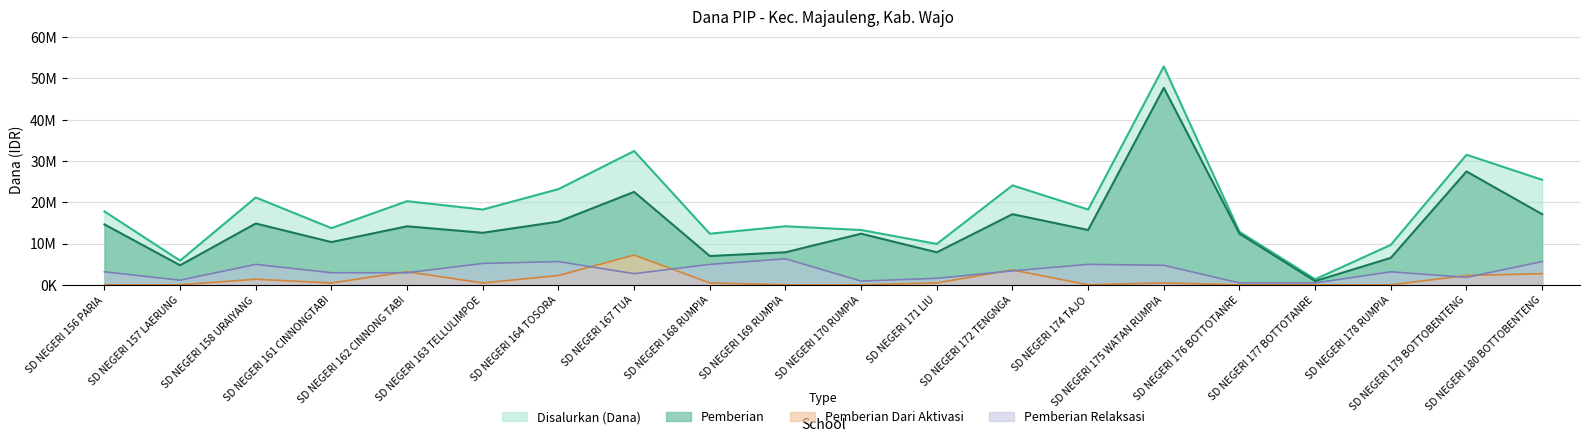

Reading left to right, extract all data points from this chart.

Disalurkan (Dana): SD NEGERI 156 PARIA=17775000	SD NEGERI 157 LAERUNG=5850000	SD NEGERI 158 URAIYANG=21150000	SD NEGERI 161 CINNONGTABI=13725000	SD NEGERI 162 CINNONG TABI=20250000	SD NEGERI 163 TELLULIMPOE=18225000	SD NEGERI 164 TOSORA=23175000	SD NEGERI 167 TUA=32400000	SD NEGERI 168 RUMPIA=12375000	SD NEGERI 169 RUMPIA=14175000	SD NEGERI 170 RUMPIA=13275000	SD NEGERI 171 LIU=9900000	SD NEGERI 172 TENGNGA=24075000	SD NEGERI 174 TAJO=18225000	SD NEGERI 175 WATAN RUMPIA=52875000	SD NEGERI 176 BOTTOTANRE=12825000	SD NEGERI 177 BOTTOTANRE=1350000	SD NEGERI 178 RUMPIA=9675000	SD NEGERI 179 BOTTOBENTENG=31500000	SD NEGERI 180 BOTTOBENTENG=25425000
Pemberian: SD NEGERI 156 PARIA=14625000	SD NEGERI 157 LAERUNG=4725000	SD NEGERI 158 URAIYANG=14850000	SD NEGERI 161 CINNONGTABI=10350000	SD NEGERI 162 CINNONG TABI=14175000	SD NEGERI 163 TELLULIMPOE=12600000	SD NEGERI 164 TOSORA=15300000	SD NEGERI 167 TUA=22500000	SD NEGERI 168 RUMPIA=6975000	SD NEGERI 169 RUMPIA=7875000	SD NEGERI 170 RUMPIA=12375000	SD NEGERI 171 LIU=7875000	SD NEGERI 172 TENGNGA=17100000	SD NEGERI 174 TAJO=13275000	SD NEGERI 175 WATAN RUMPIA=47700000	SD NEGERI 176 BOTTOTANRE=12375000	SD NEGERI 177 BOTTOTANRE=900000	SD NEGERI 178 RUMPIA=6525000	SD NEGERI 179 BOTTOBENTENG=27450000	SD NEGERI 180 BOTTOBENTENG=17100000
Pemberian Dari Aktivasi: SD NEGERI 156 PARIA=0	SD NEGERI 157 LAERUNG=0	SD NEGERI 158 URAIYANG=1350000	SD NEGERI 161 CINNONGTABI=450000	SD NEGERI 162 CINNONG TABI=3150000	SD NEGERI 163 TELLULIMPOE=450000	SD NEGERI 164 TOSORA=2250000	SD NEGERI 167 TUA=7200000	SD NEGERI 168 RUMPIA=450000	SD NEGERI 169 RUMPIA=0	SD NEGERI 170 RUMPIA=0	SD NEGERI 171 LIU=450000	SD NEGERI 172 TENGNGA=3600000	SD NEGERI 174 TAJO=0	SD NEGERI 175 WATAN RUMPIA=450000	SD NEGERI 176 BOTTOTANRE=0	SD NEGERI 177 BOTTOTANRE=0	SD NEGERI 178 RUMPIA=0	SD NEGERI 179 BOTTOBENTENG=2250000	SD NEGERI 180 BOTTOBENTENG=2700000
Pemberian Relaksasi: SD NEGERI 156 PARIA=3150000	SD NEGERI 157 LAERUNG=1125000	SD NEGERI 158 URAIYANG=4950000	SD NEGERI 161 CINNONGTABI=2925000	SD NEGERI 162 CINNONG TABI=2925000	SD NEGERI 163 TELLULIMPOE=5175000	SD NEGERI 164 TOSORA=5625000	SD NEGERI 167 TUA=2700000	SD NEGERI 168 RUMPIA=4950000	SD NEGERI 169 RUMPIA=6300000	SD NEGERI 170 RUMPIA=900000	SD NEGERI 171 LIU=1575000	SD NEGERI 172 TENGNGA=3375000	SD NEGERI 174 TAJO=4950000	SD NEGERI 175 WATAN RUMPIA=4725000	SD NEGERI 176 BOTTOTANRE=450000	SD NEGERI 177 BOTTOTANRE=450000	SD NEGERI 178 RUMPIA=3150000	SD NEGERI 179 BOTTOBENTENG=1800000	SD NEGERI 180 BOTTOBENTENG=5625000